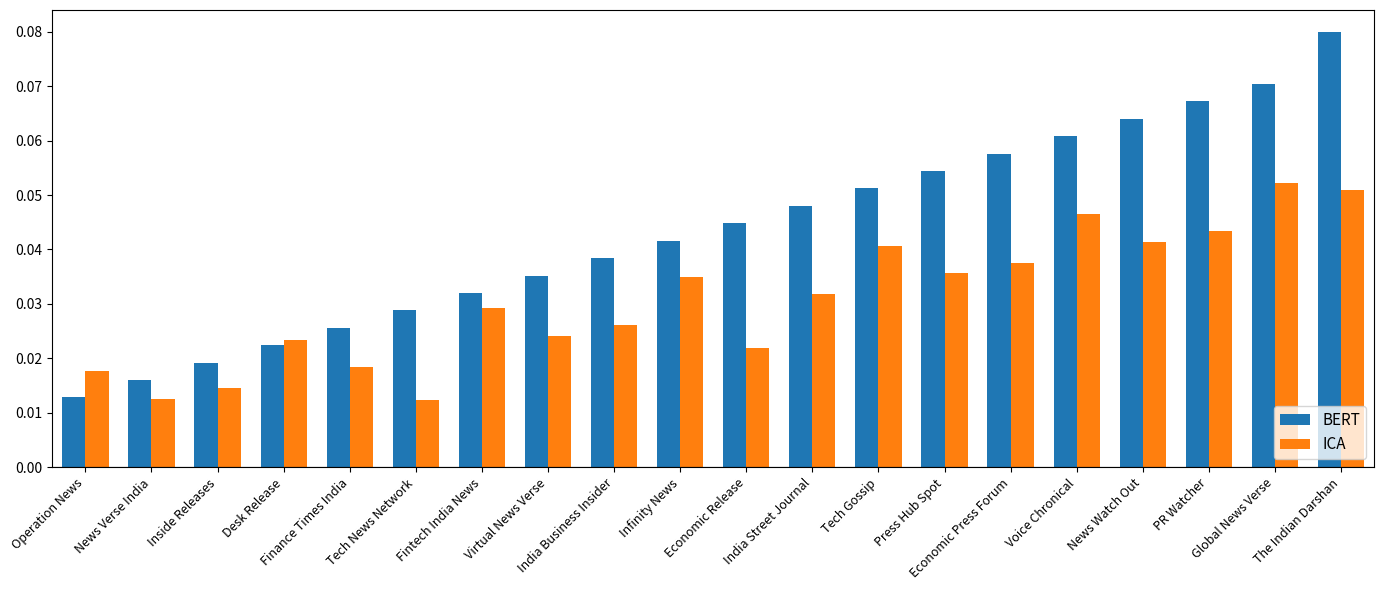

Which series has the largest range (max minus min)?

BERT